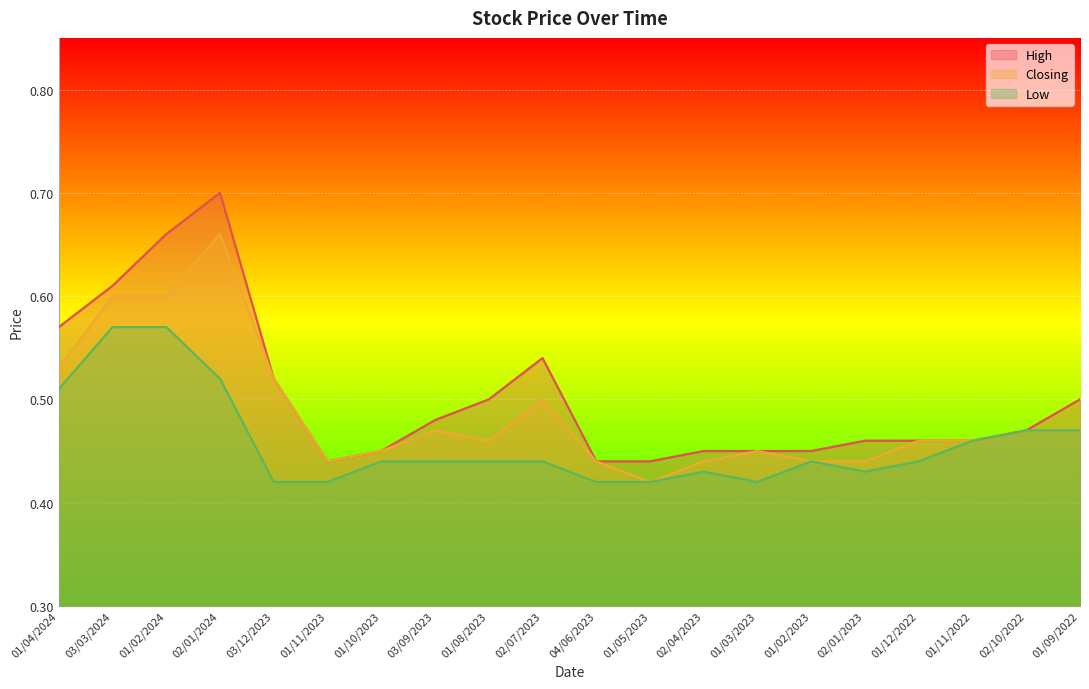

Which series changed the most between 01/04/2024 and 01/11/2022?

High